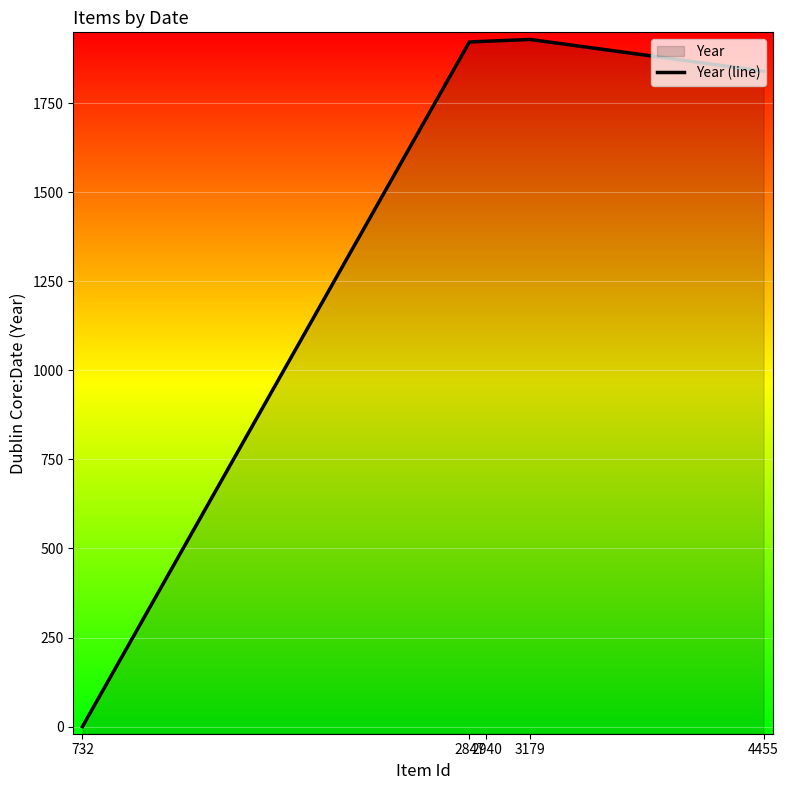

The value at 2847 is 1922. True or false?

True